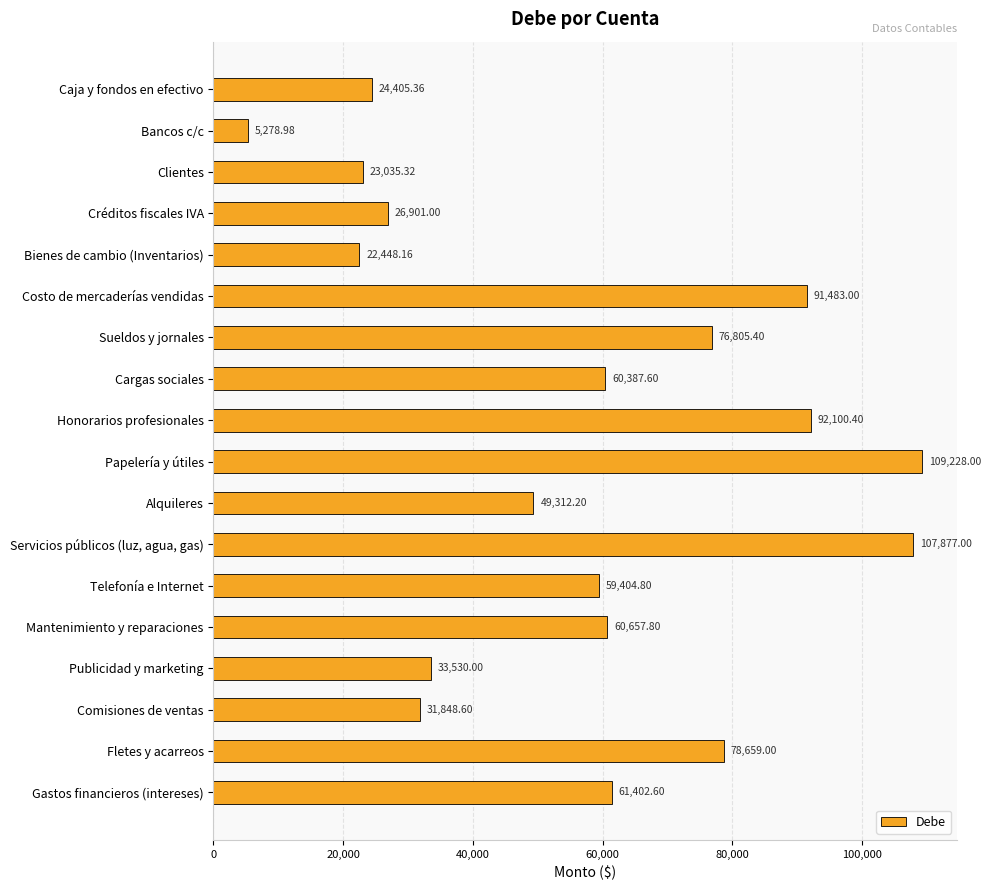

List the labels in order of value, smallest first.

Bancos c/c, Bienes de cambio (Inventarios), Clientes, Caja y fondos en efectivo, Créditos fiscales IVA, Comisiones de ventas, Publicidad y marketing, Alquileres, Telefonía e Internet, Cargas sociales, Mantenimiento y reparaciones, Gastos financieros (intereses), Sueldos y jornales, Fletes y acarreos, Costo de mercaderías vendidas, Honorarios profesionales, Servicios públicos (luz, agua, gas), Papelería y útiles